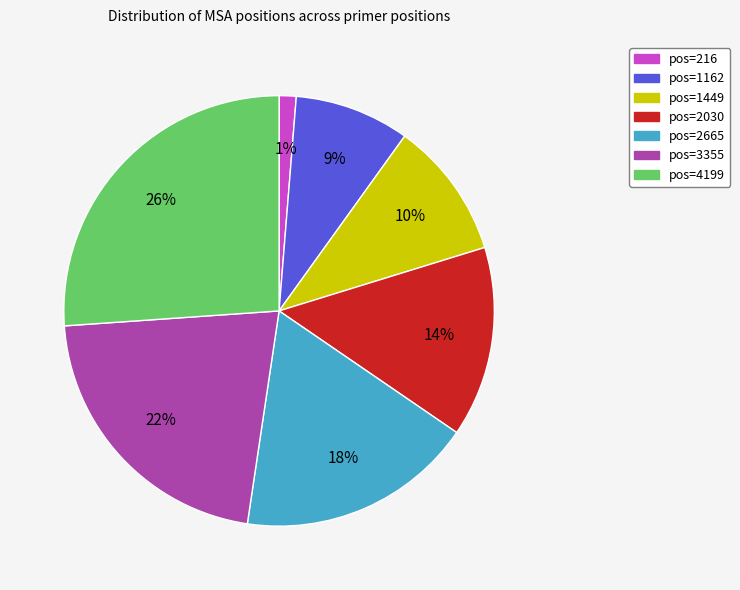

Does any single category account for the majority?

No